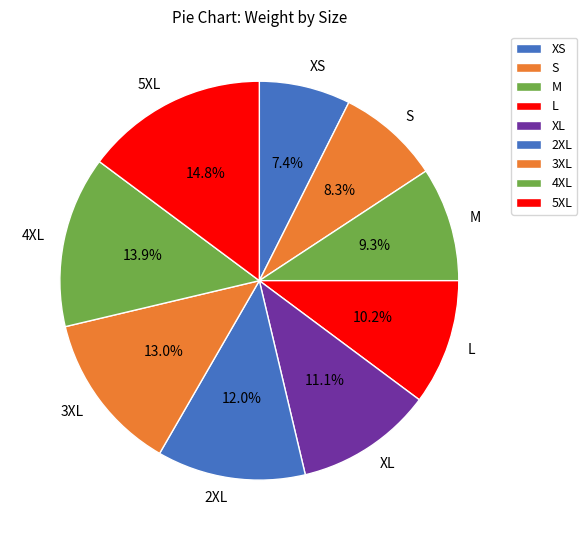

Is there any slice that represents more than half of the pie?

No